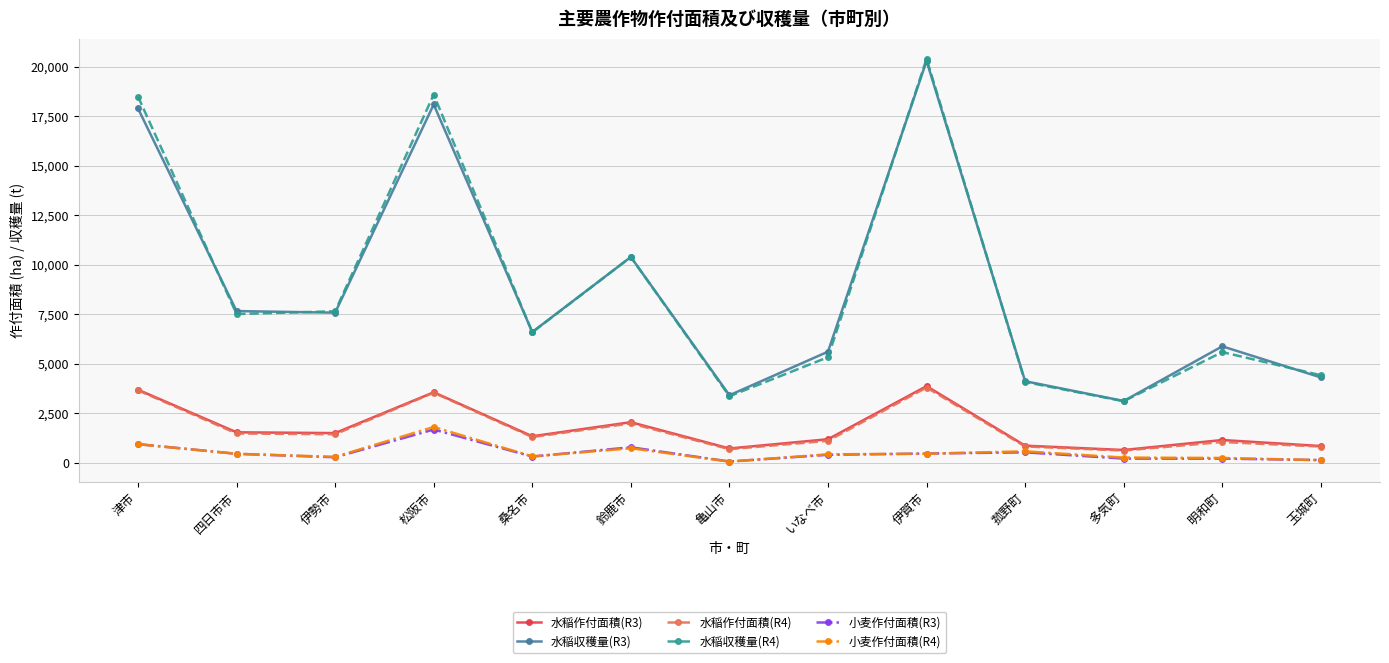

What is the average value of the 小麦作付面積(R4) series?

528